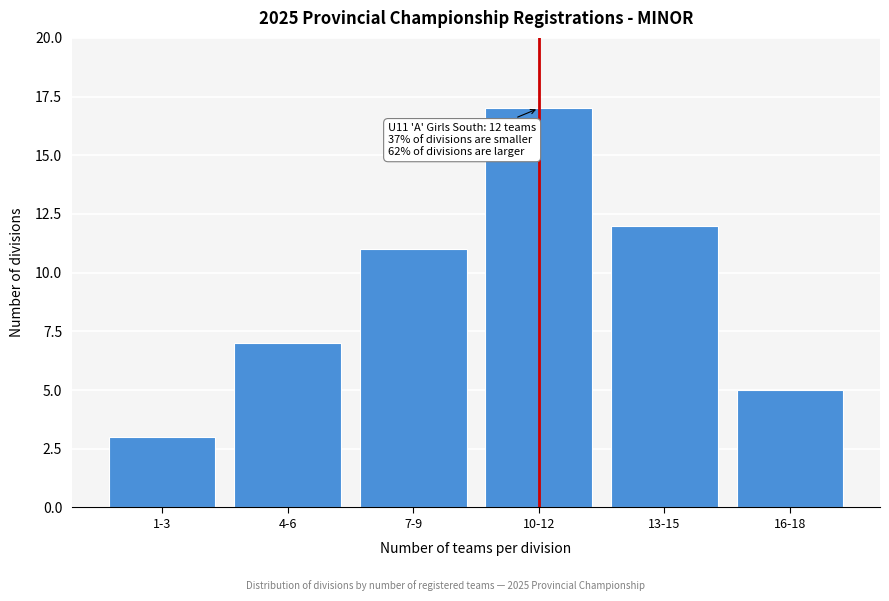

Reading right to left, transcribe all the data shown in this chart.

5	12	17	11	7	3